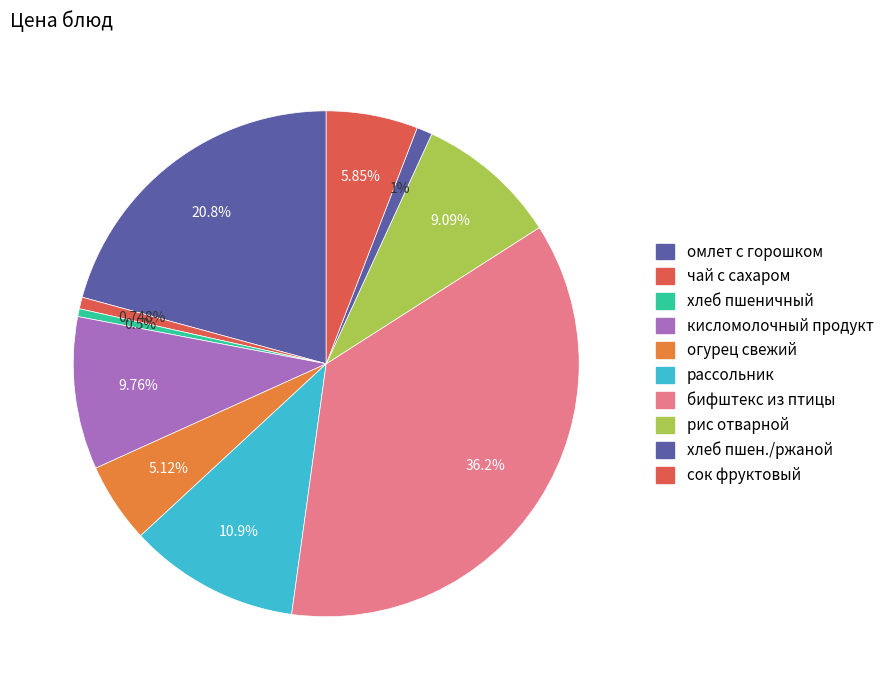

Which slice is the smallest?

хлеб пшеничный